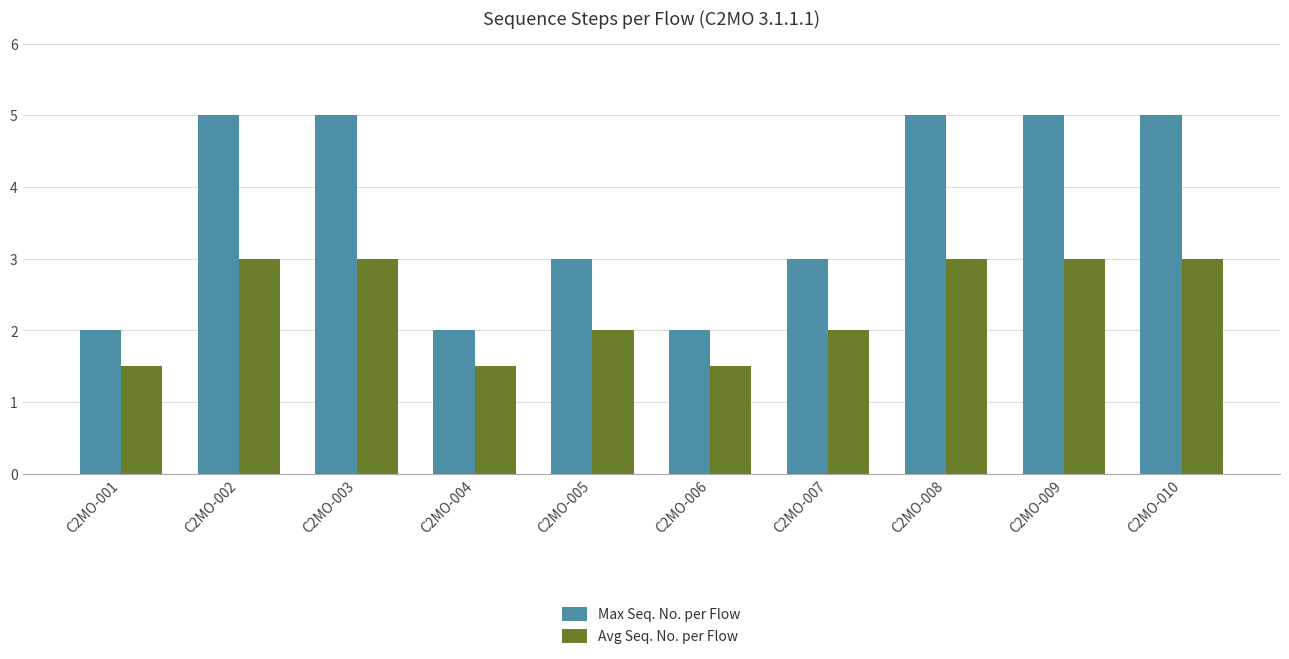

Which series has the largest total across all categories?

Max Seq. No. per Flow